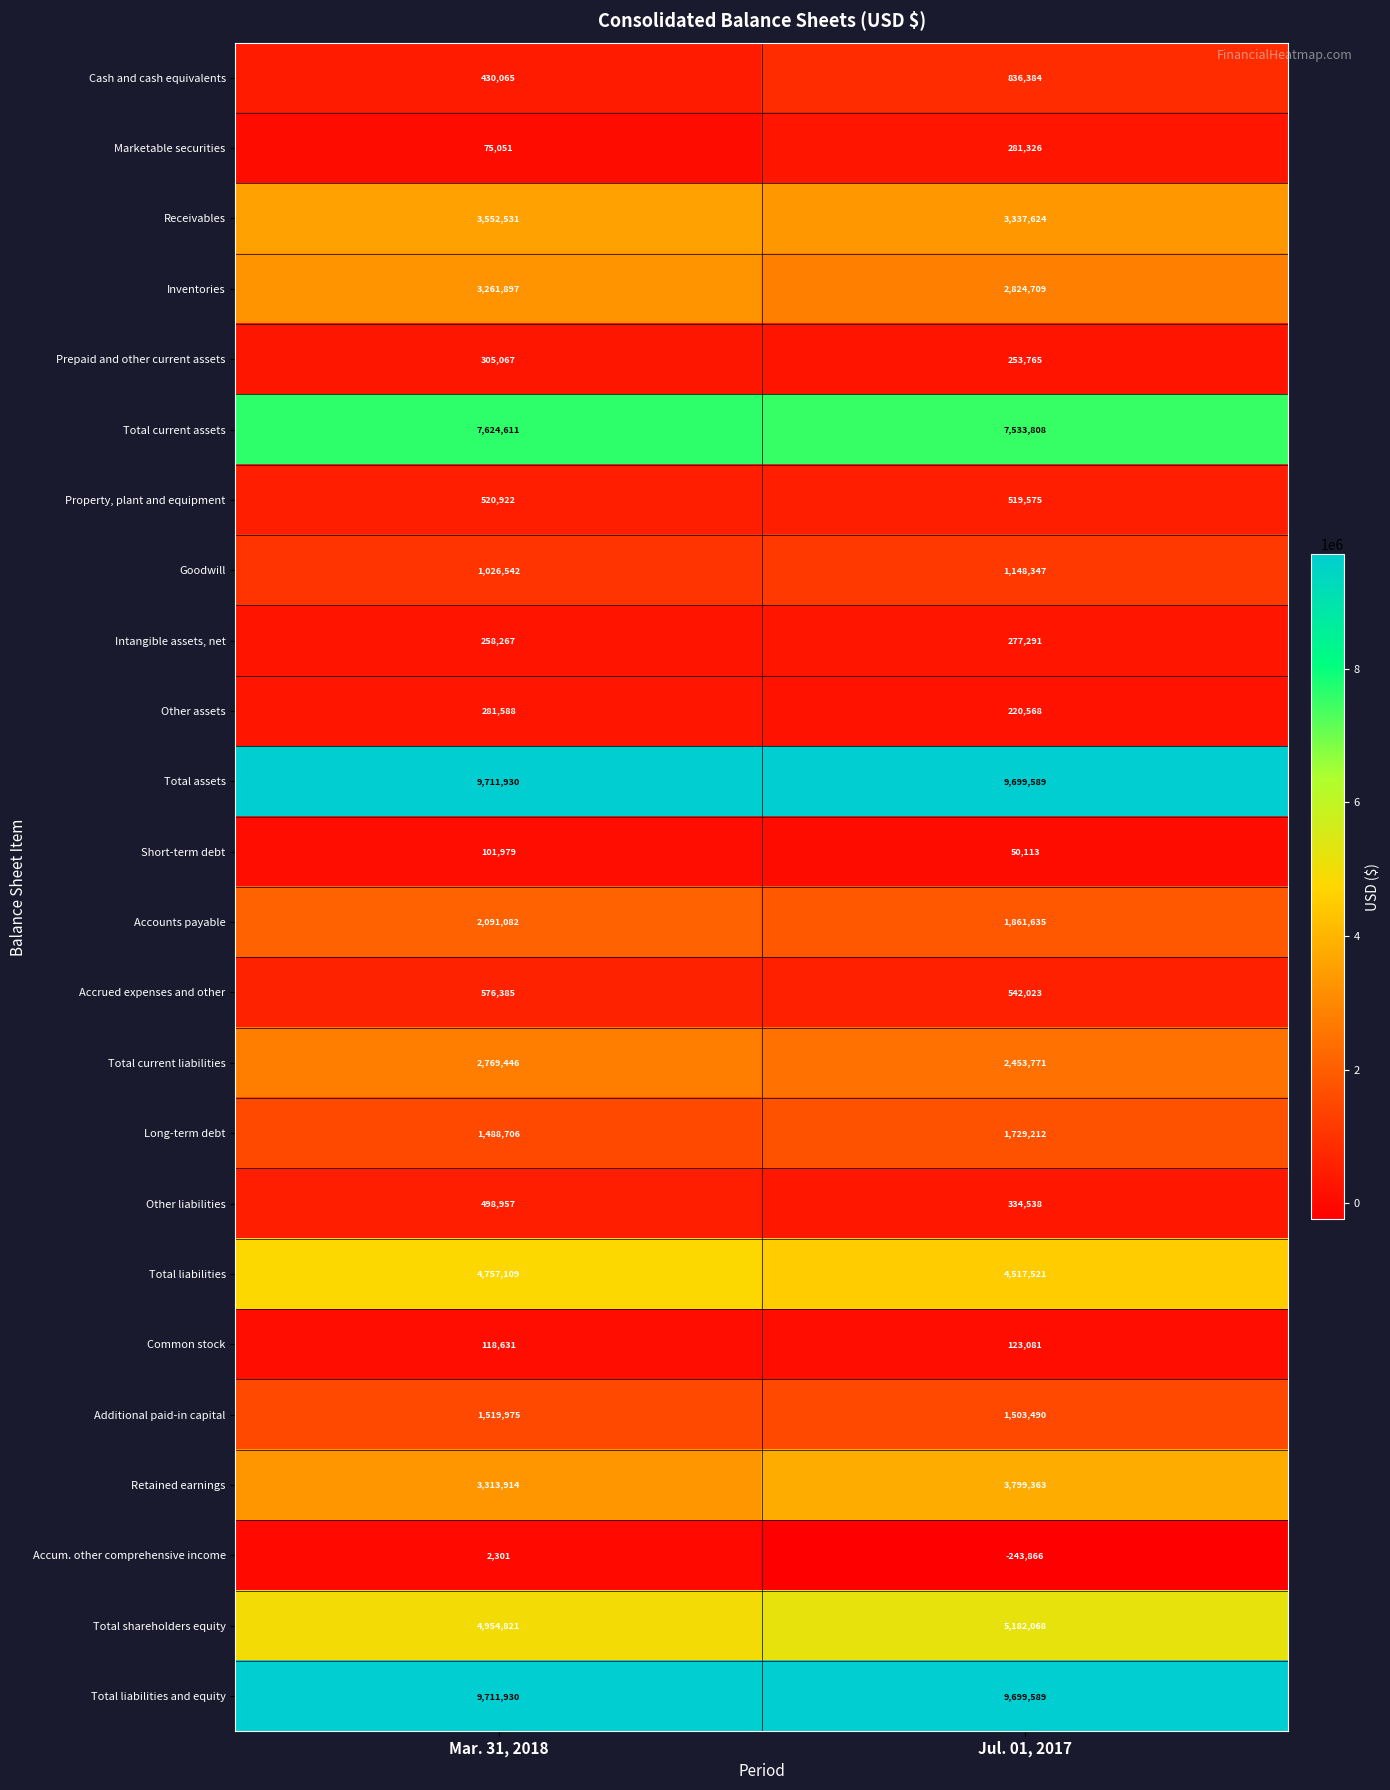

What is the maximum value shown in the chart?

9711930